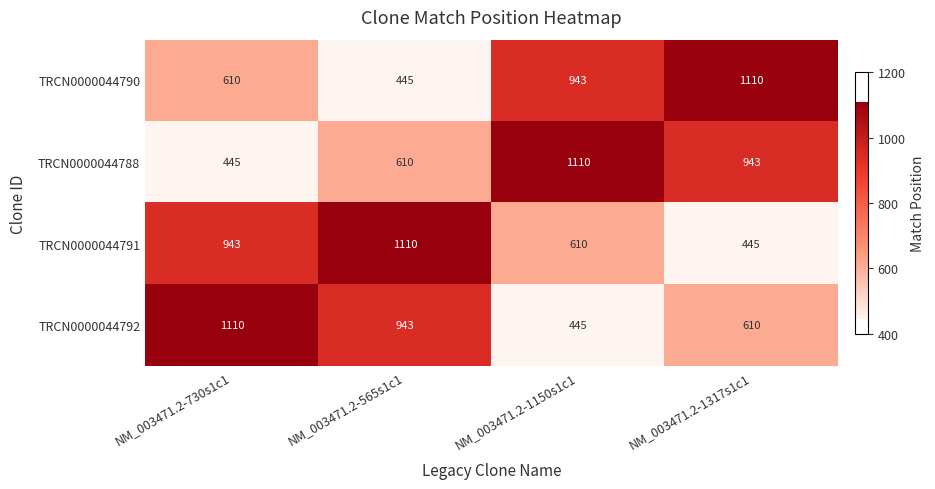

How many TRCN0000044790 values are between 610 and 1110?

3